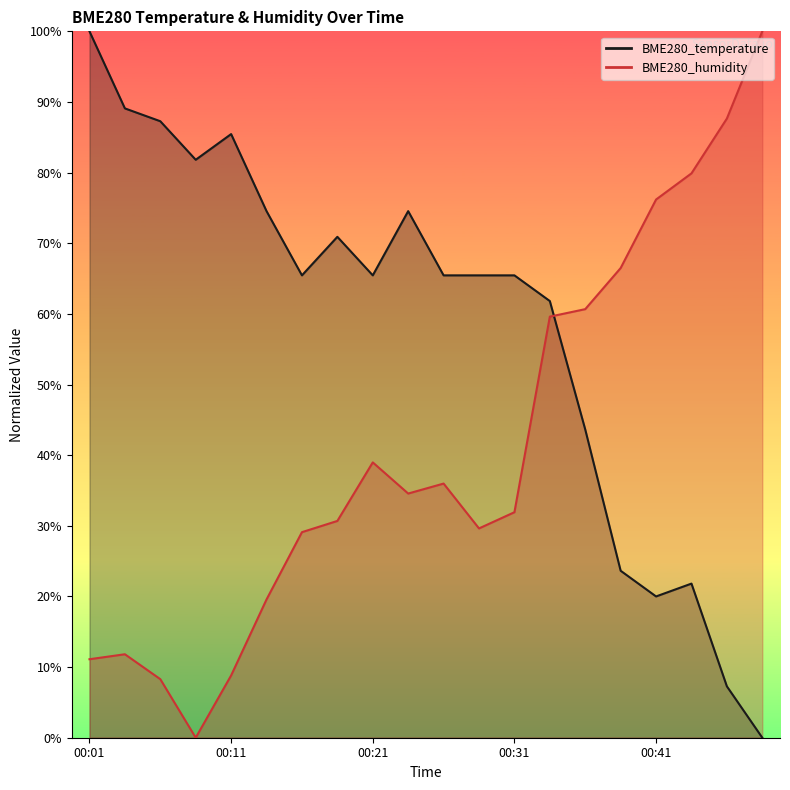

What are all the series names shown in the legend?

BME280_temperature, BME280_humidity